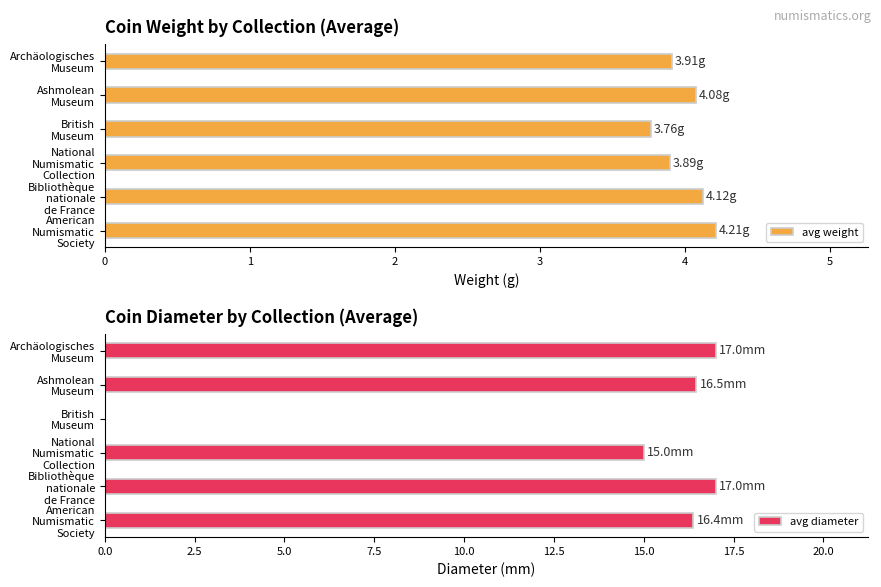

At which label does avg weight reach its minimum?

British
Museum